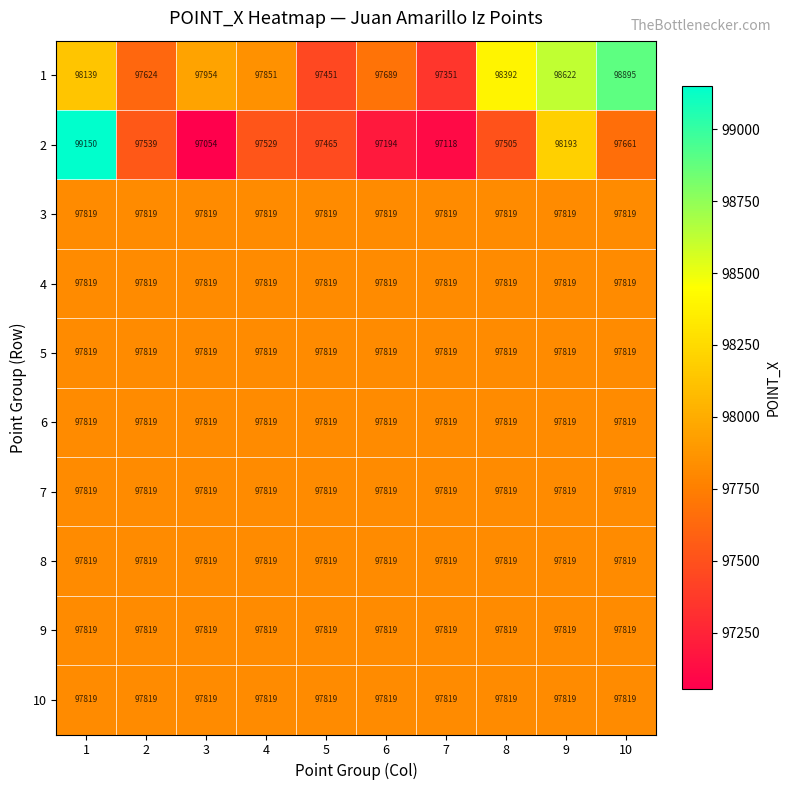

What is the sum of all 3 values?

978190